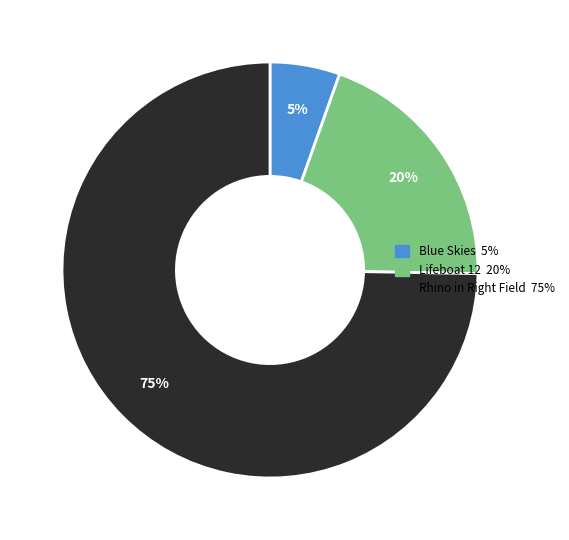

Does any single category account for the majority?

Yes